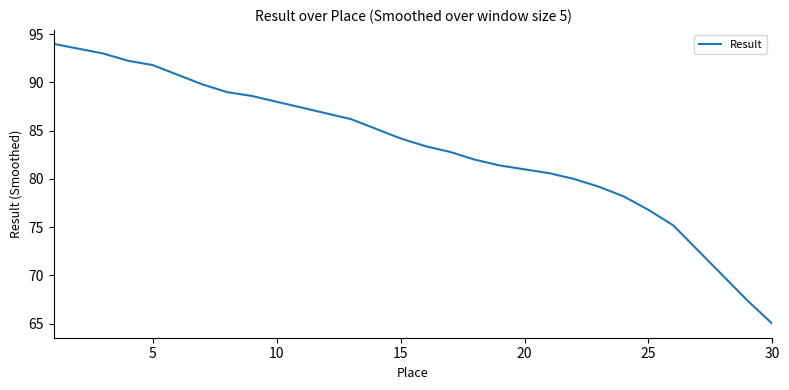

What is the minimum value shown in the chart?

65.0